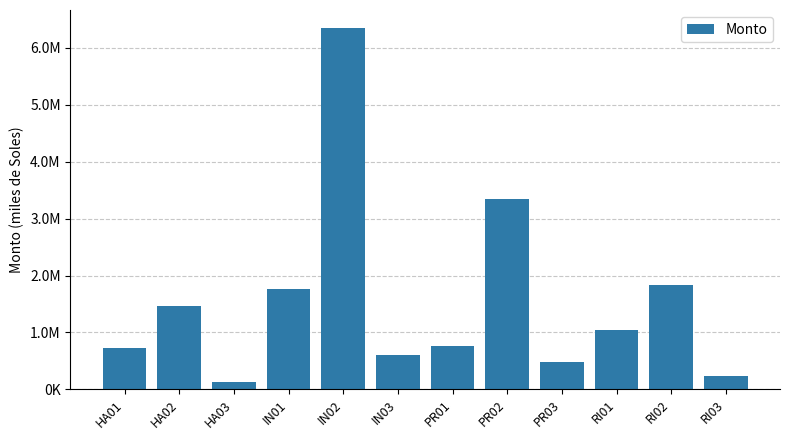

List the labels in order of value, smallest first.

HA03, RI03, PR03, IN03, HA01, PR01, RI01, HA02, IN01, RI02, PR02, IN02